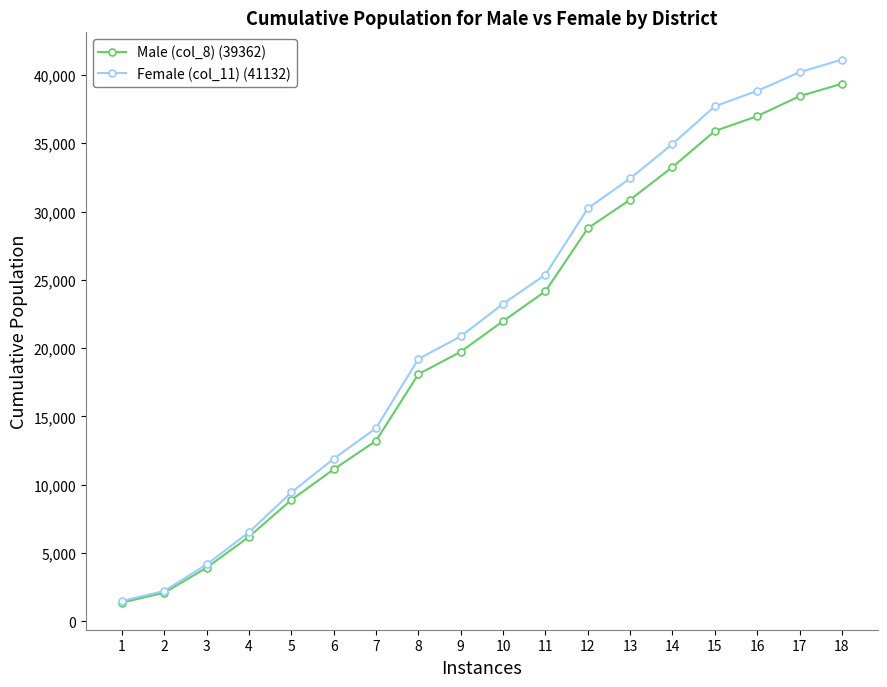

List the series in order of their peak value, highest first.

Female (col_11) (41132), Male (col_8) (39362)